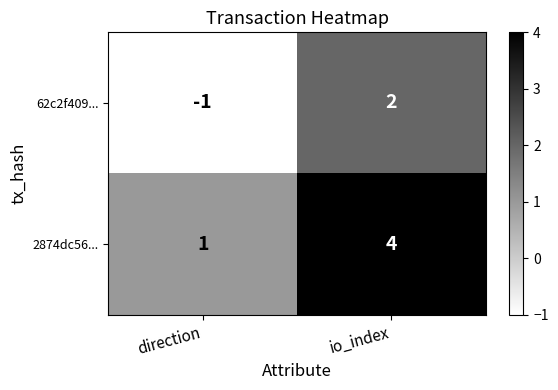

Reading left to right, what are all the values shown in this chart?

62c2f409...: -1	2
2874dc56...: 1	4